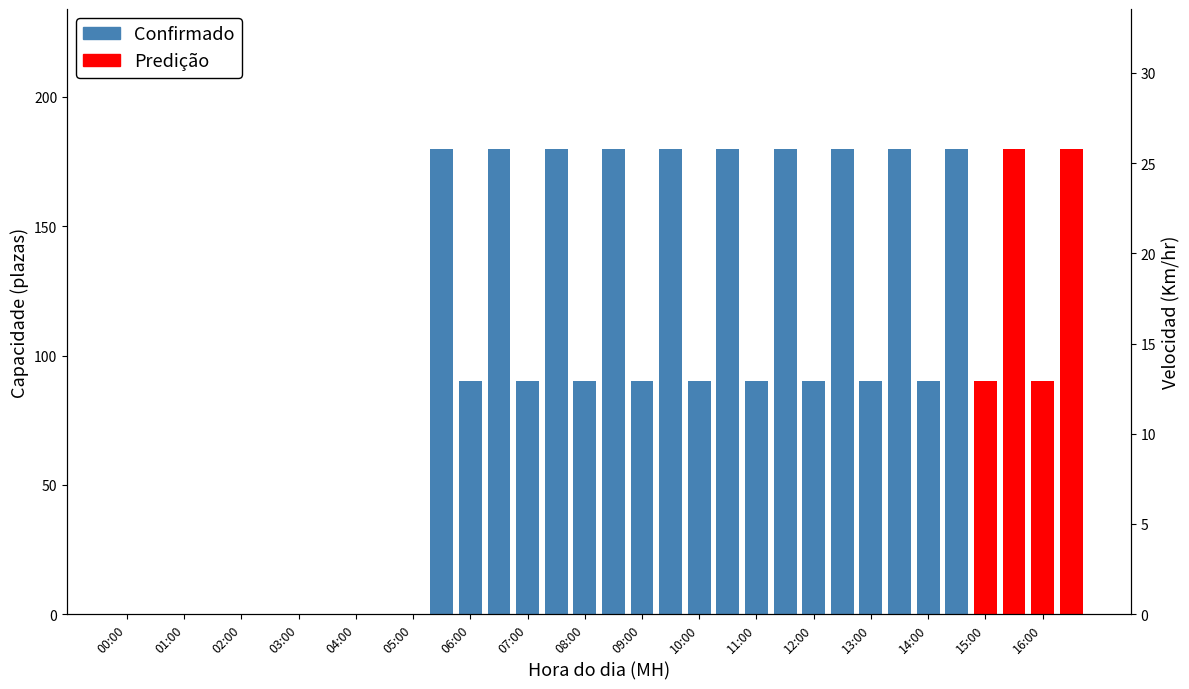

What are all the series names shown in the legend?

Confirmado, Predição